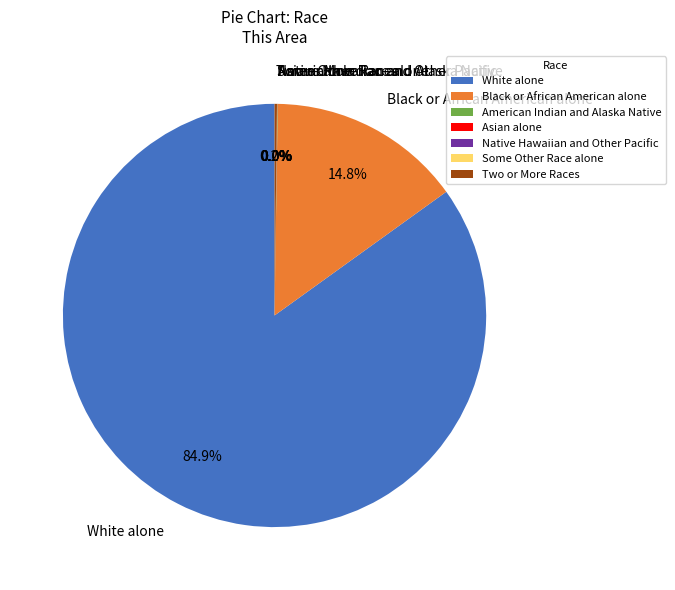

Which slice is the smallest?

Native Hawaiian and Other Pacific